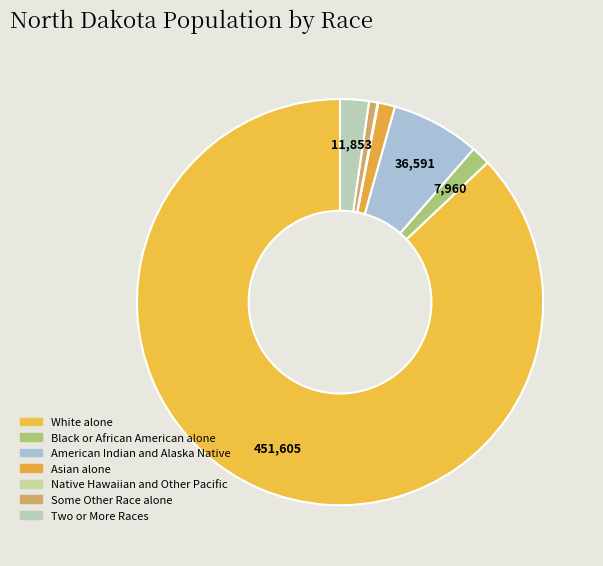

To the nearest percent, what portion does American Indian and Alaska Native represent?

7%